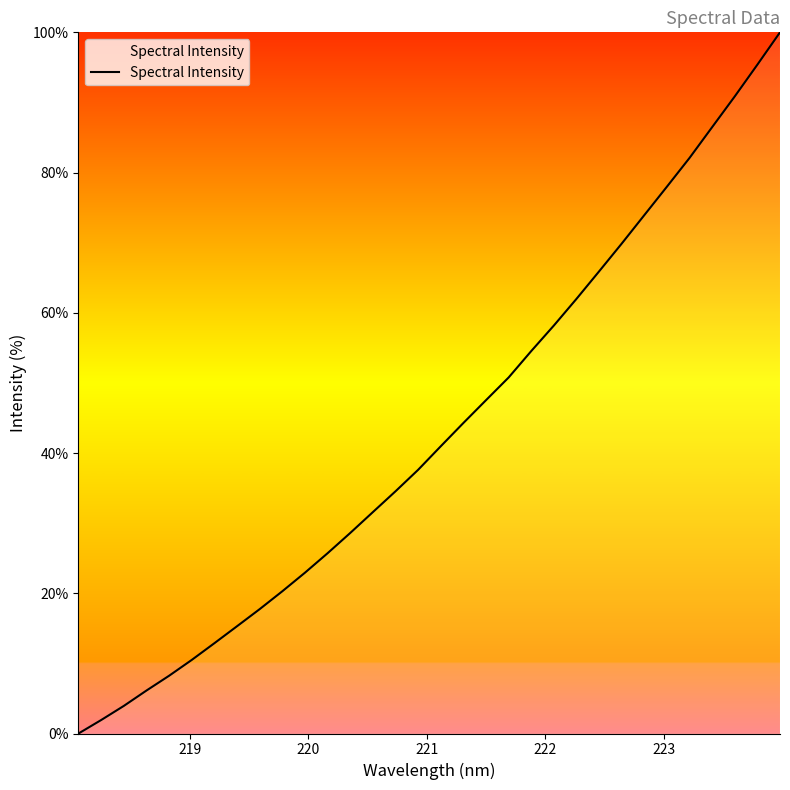

What is the difference between the maximum and minimum values?

100.0